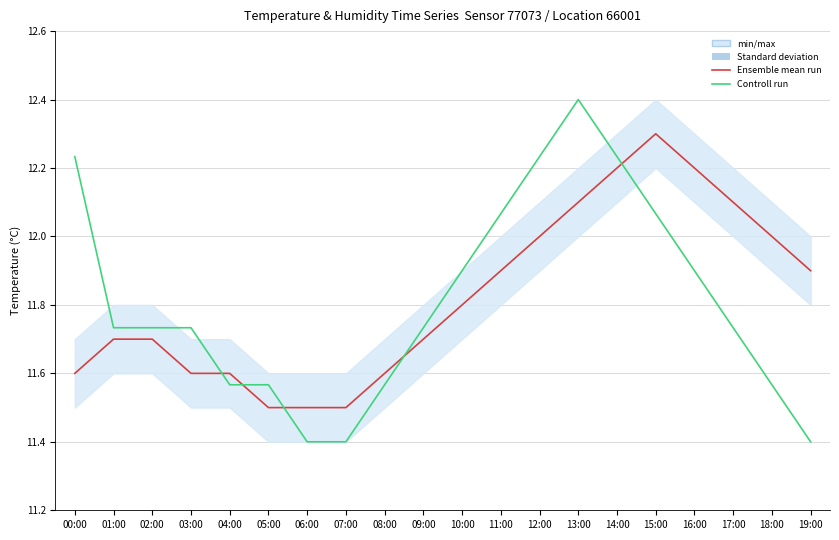

Where is the first local maximum for Controll run?

13:00